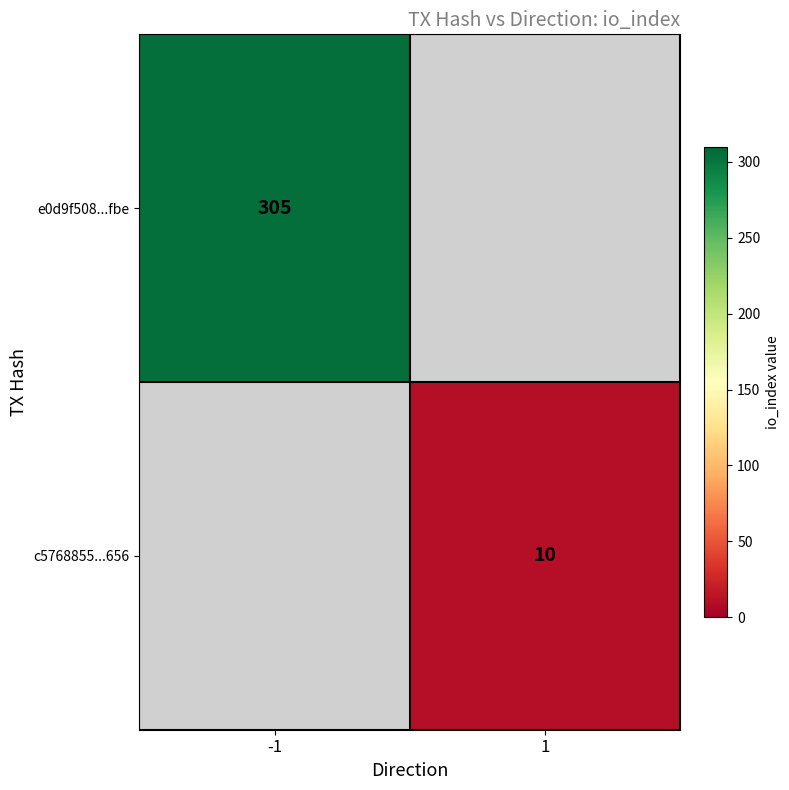

The e0d9f508...fbe series shows 521 at -1. True or false?

False